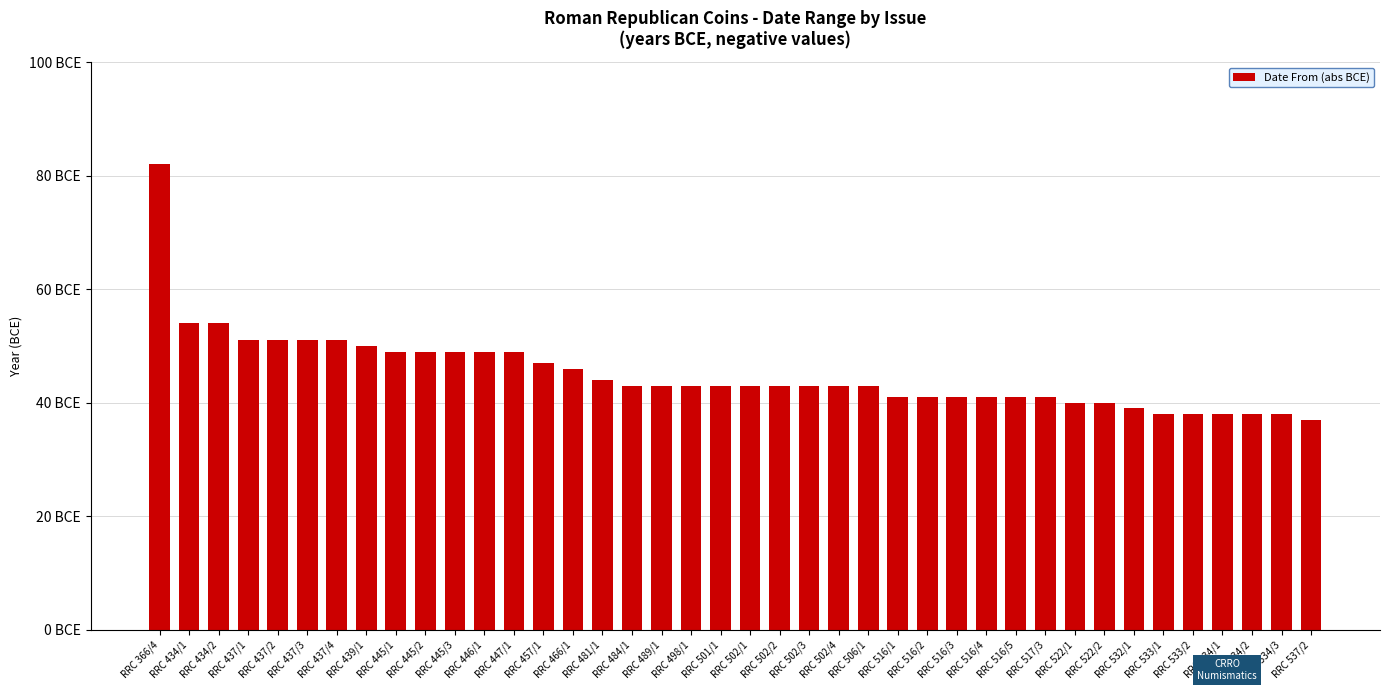

Which label corresponds to the smallest value in the chart?

RRC 537/2